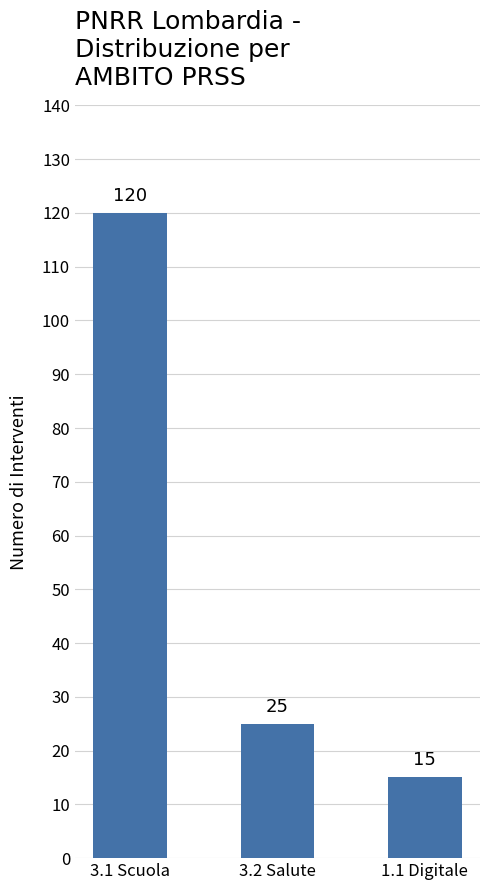

How many data points are less than 25?

1